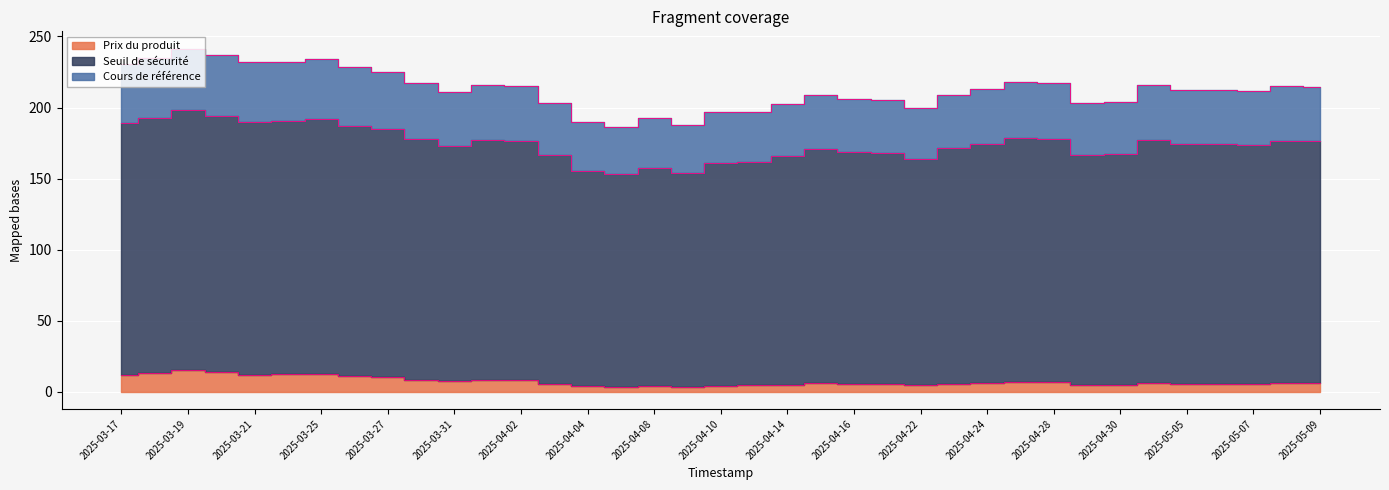

Which series changed the most between 2025-05-09 and 2025-03-17?

Cours de référence